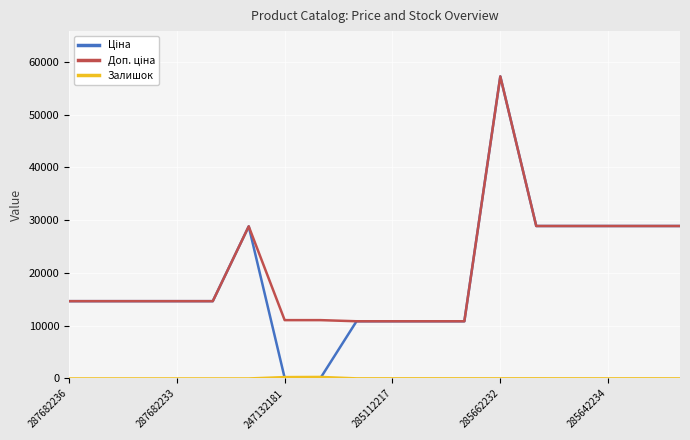

What is the maximum value shown in the chart?

57235.5